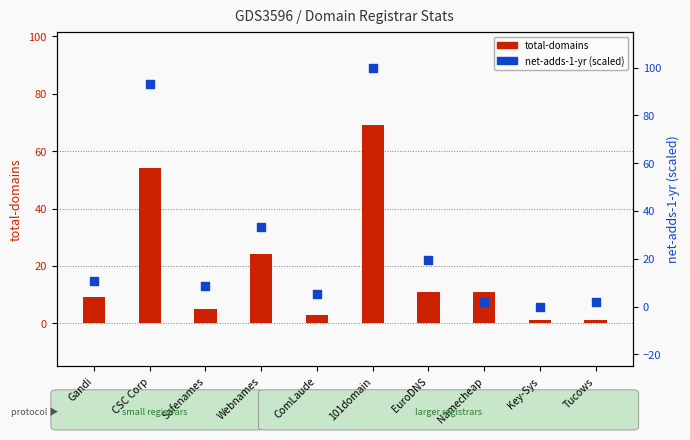

Which series has the largest total across all categories?

net-adds-1-yr